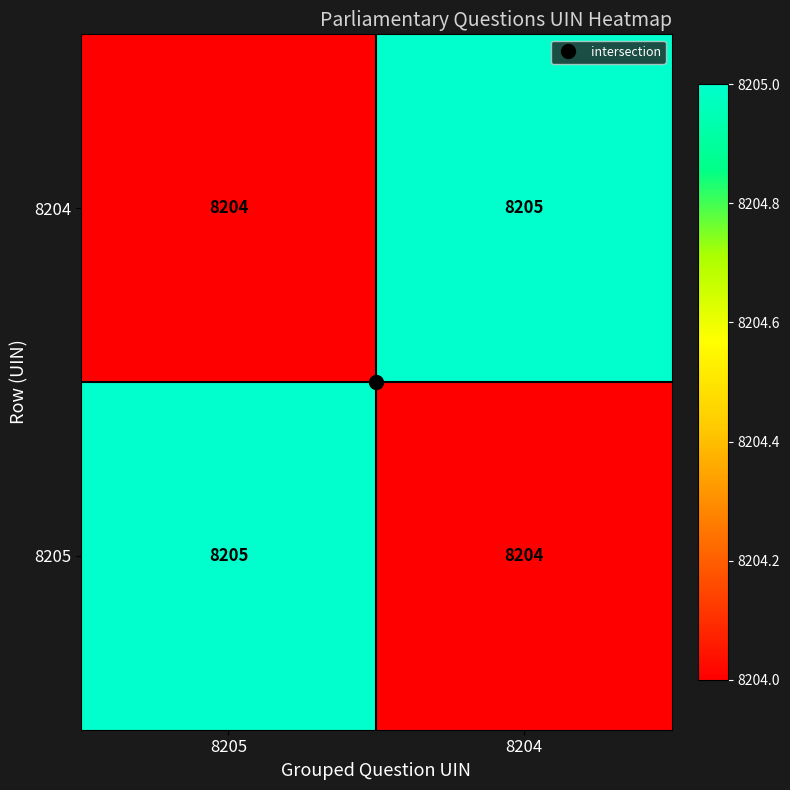

Rank the series at 8205 from highest to lowest value.

8205, 8204